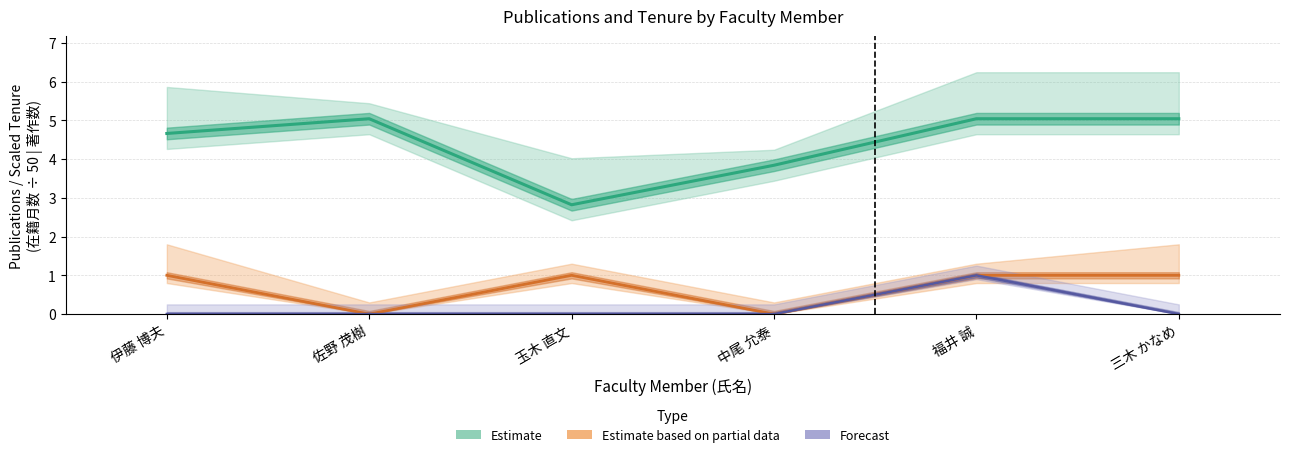

True or false: 著作2007 and 在籍月数 intersect in this chart.

False